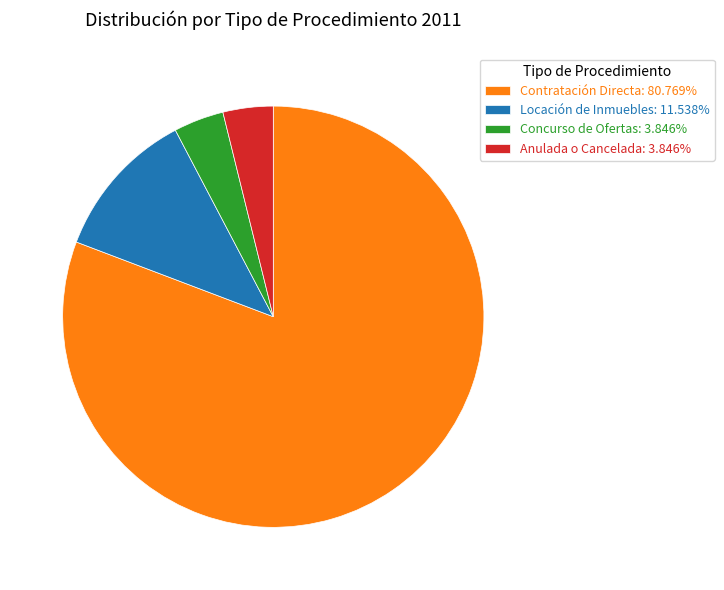

Is the sum of Contratación Directa: 80.769% and Anulada o Cancelada: 3.846% greater than half?

Yes